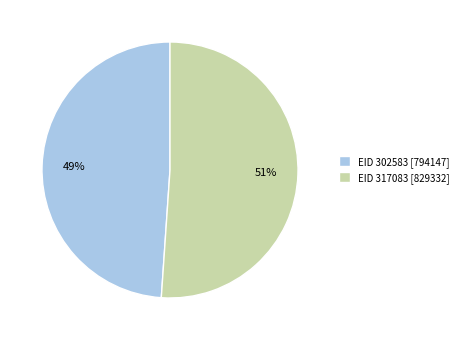

Combined, do EID 317083 and EID 302583 account for over 50%?

Yes